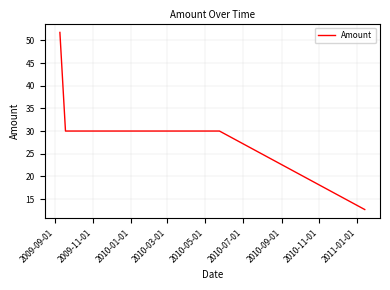

What is the average value?

31.1